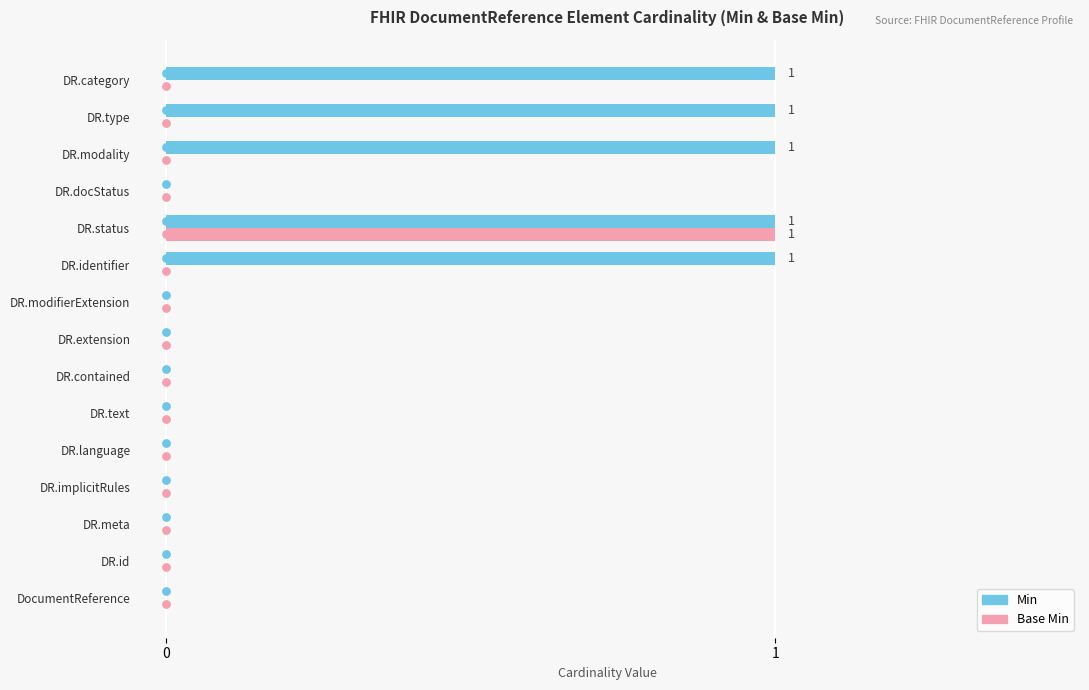

The value of Min at DR.category is 2. True or false?

False